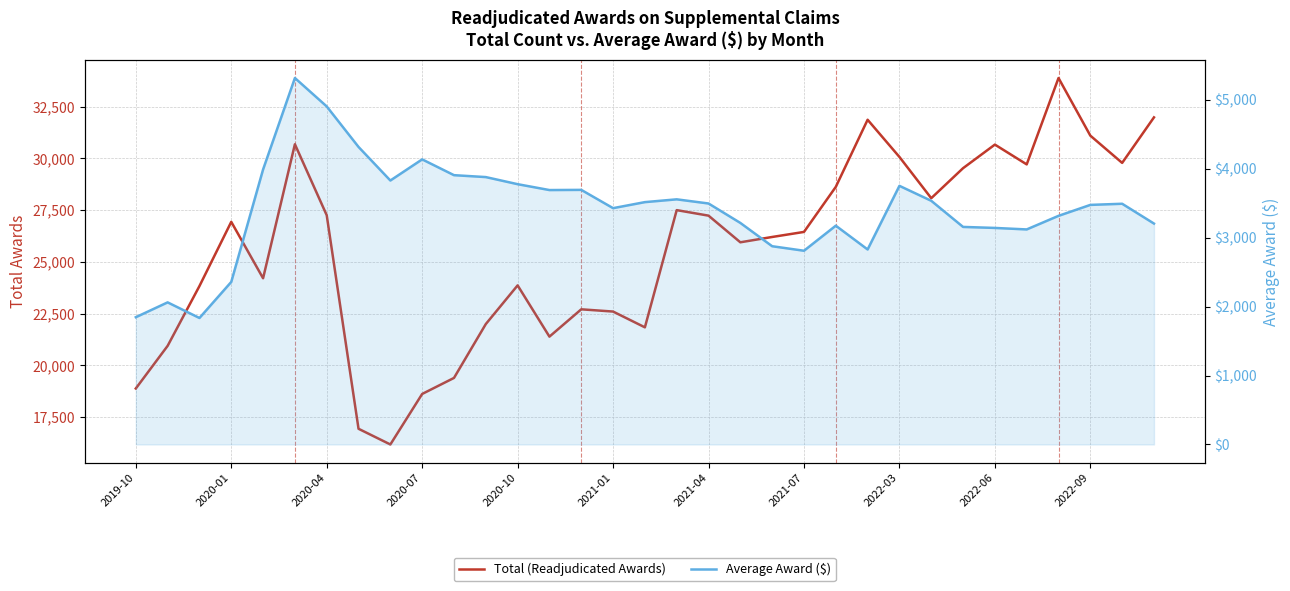

Between 14 and 25, which series saw the biggest shift?

Total (Readjudicated Awards)